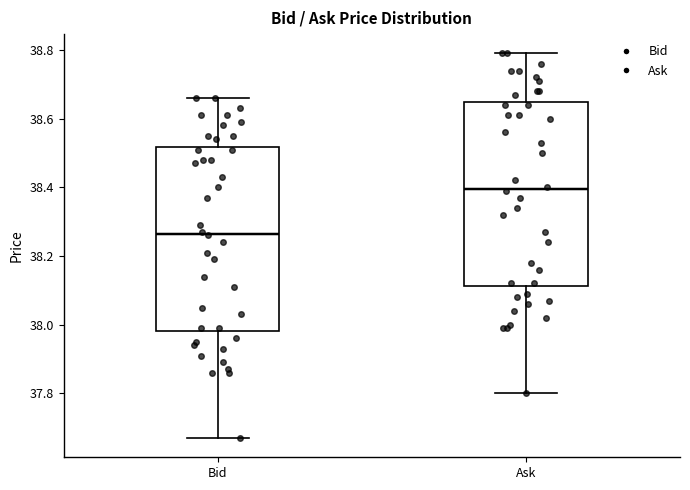

Where is the lower edge of the box for Bid on the y-axis? The values are not printed on the chart, so give them approximately, as read against the axis.

37.98